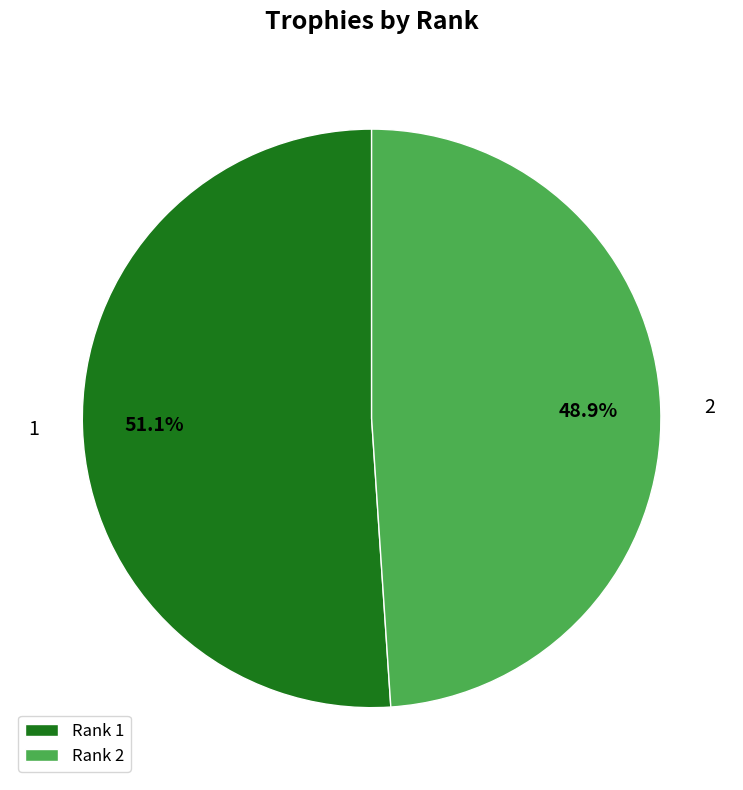

To the nearest percent, what is the combined percentage of 2 and 1?

100%